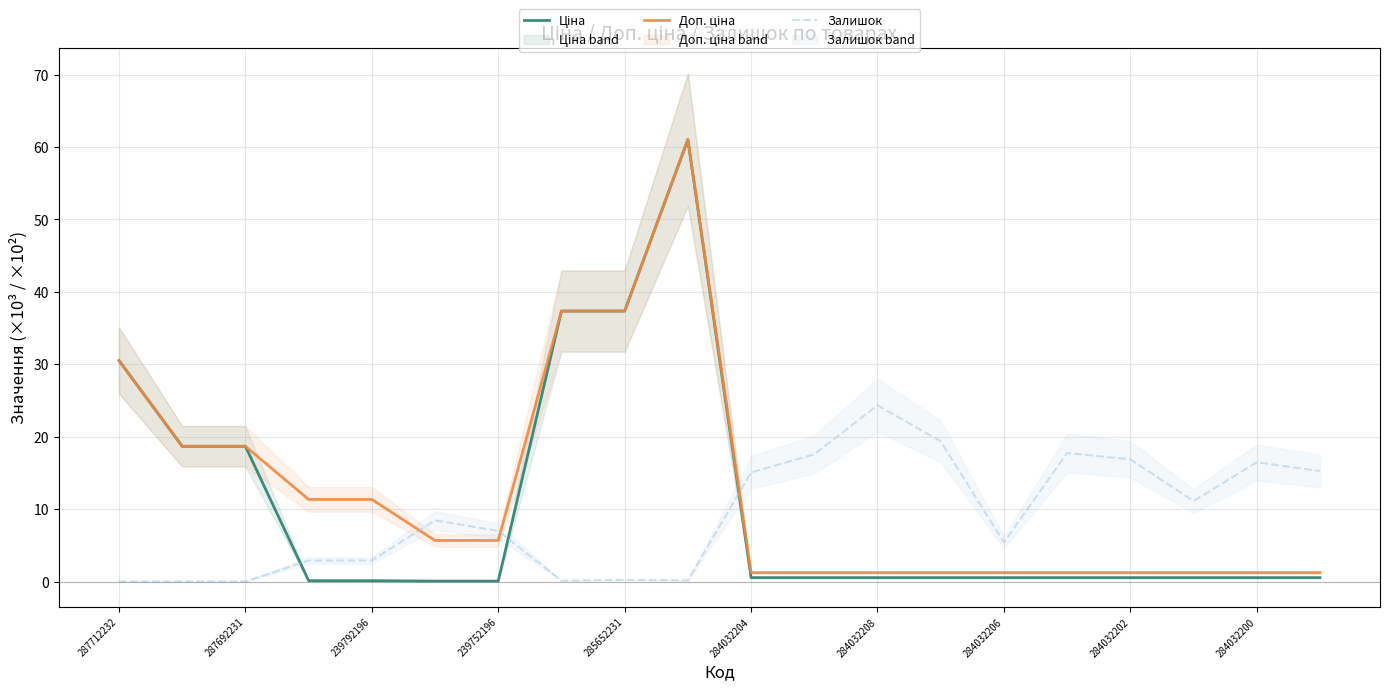

Does the chart display data point markers on the line(s)?

No